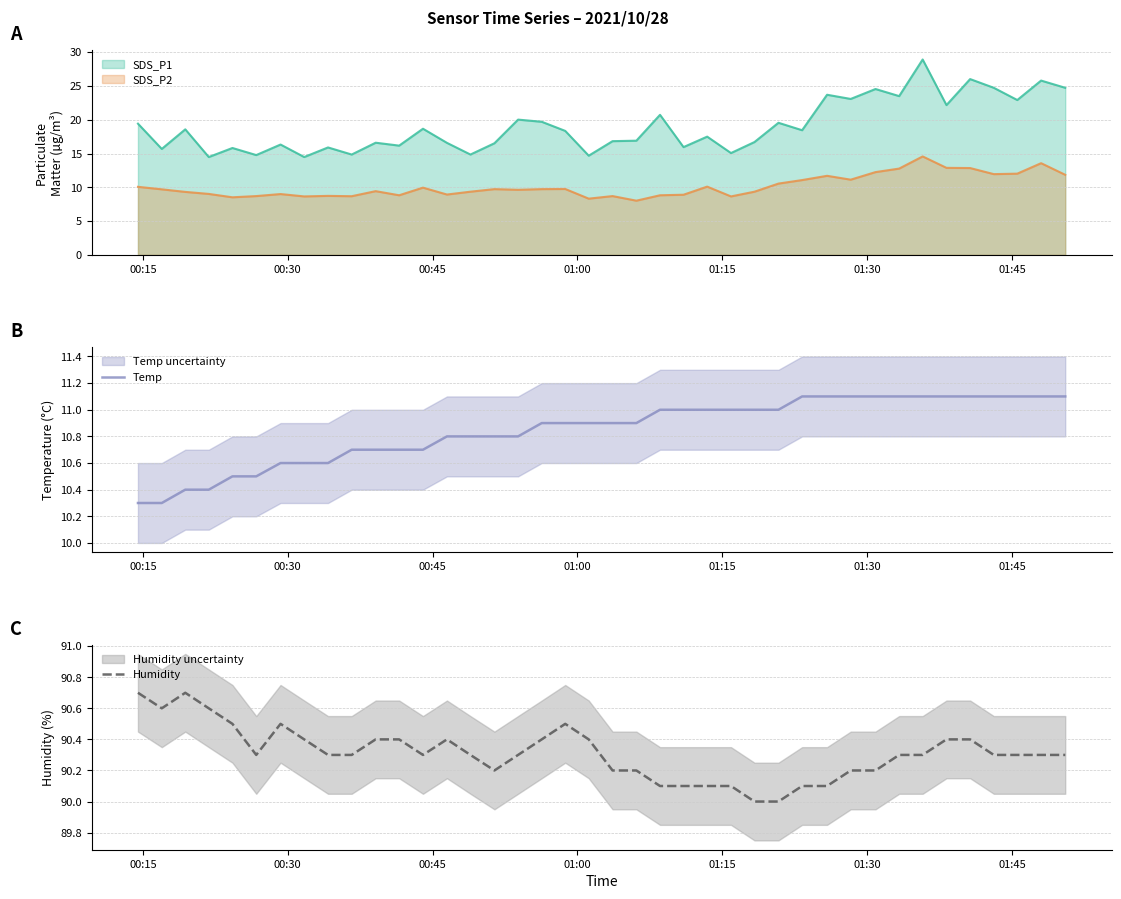

What is the minimum value for Temp?

10.3